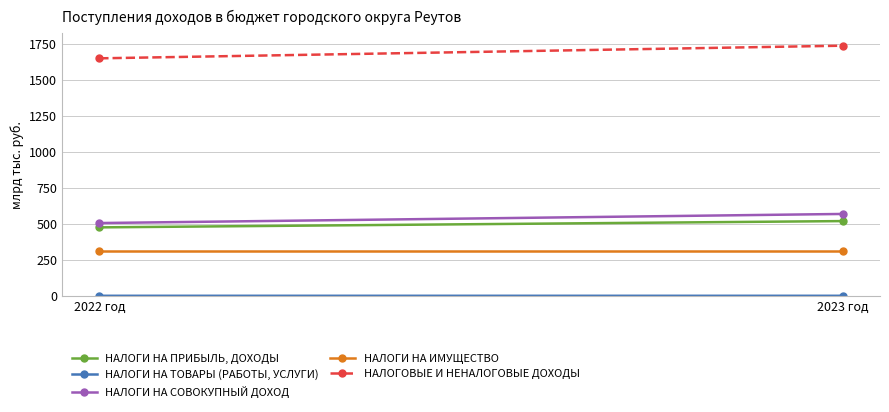

Which category has the highest value in the НАЛОГИ НА ПРИБЫЛЬ, ДОХОДЫ series?

2023 год